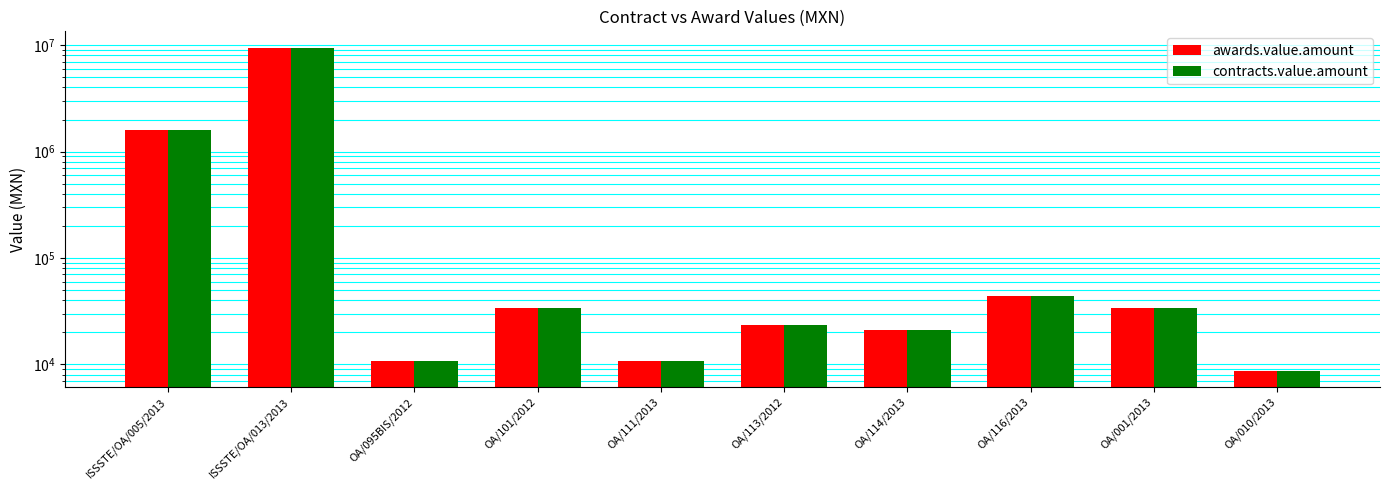

What is the smallest value displayed?

8700.0